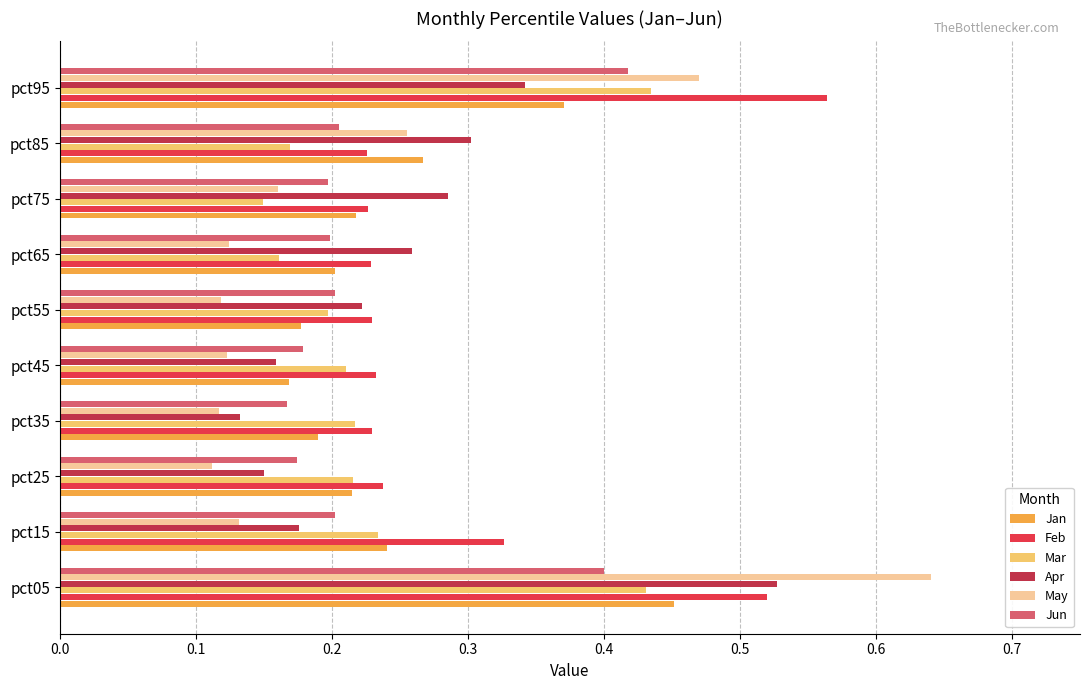

What is the sum of all Mar values?

2.4